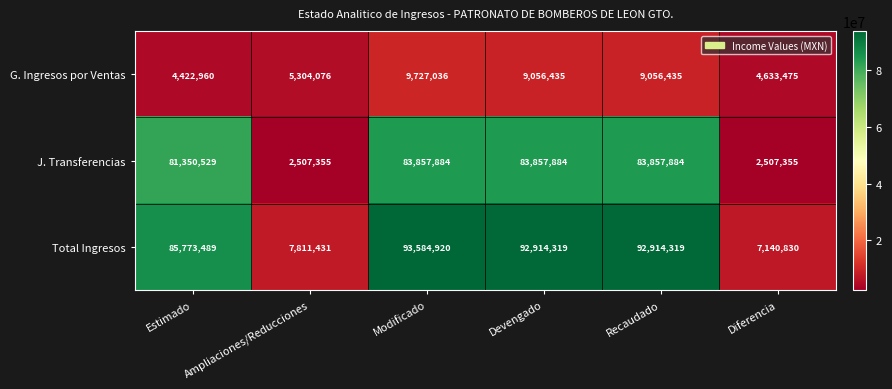

What is the maximum value shown in the chart?

93584920